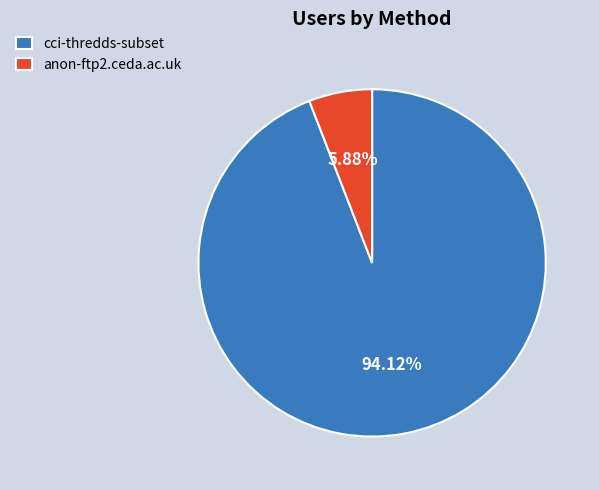

Between anon-ftp2.ceda.ac.uk and cci-thredds-subset, which is larger?

cci-thredds-subset